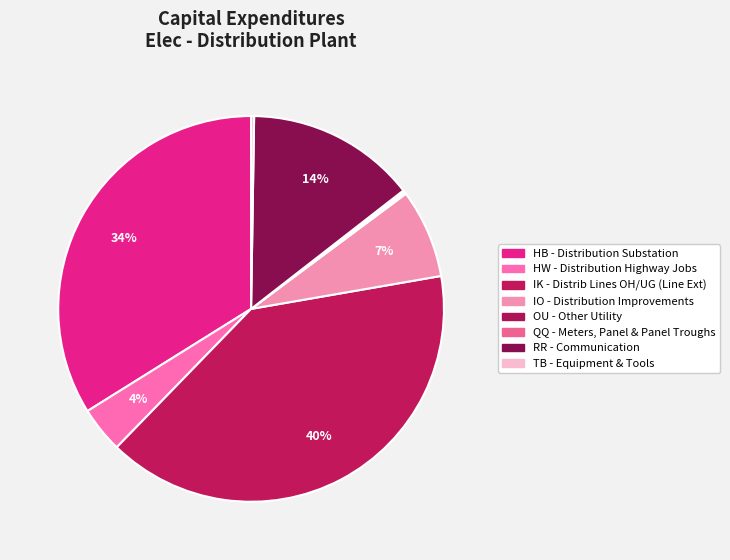

To the nearest percent, what is the average slice percentage?

12%